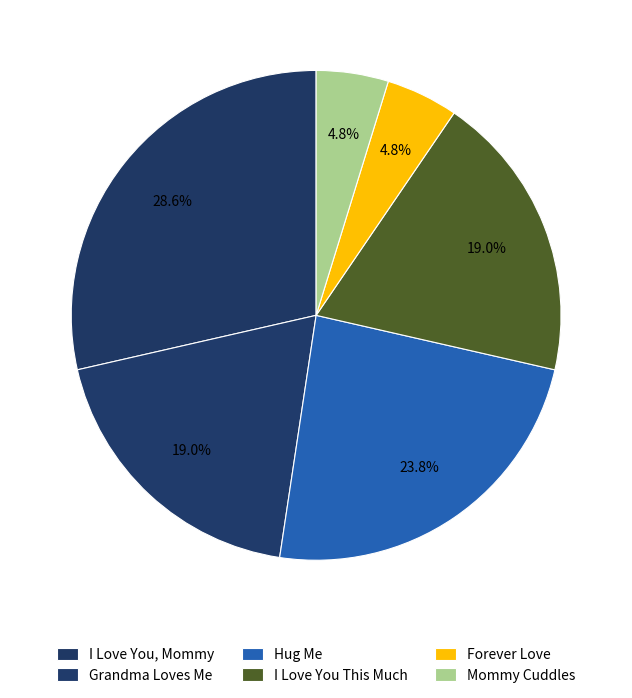

Which has a higher value, Grandma Loves Me or I Love You, Mommy?

I Love You, Mommy